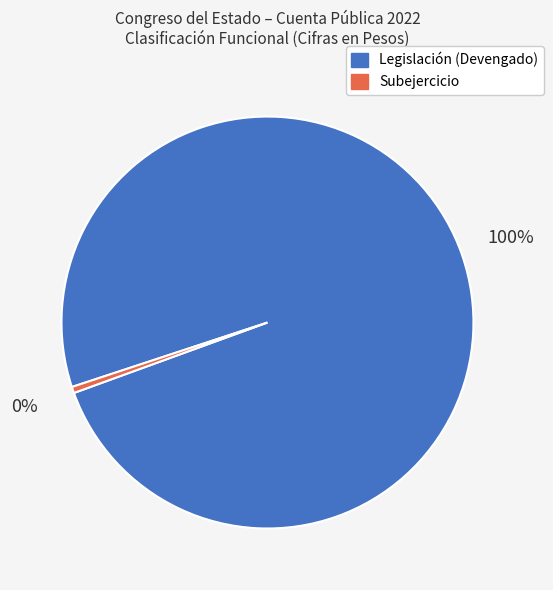

How many slices are in this pie chart?

2